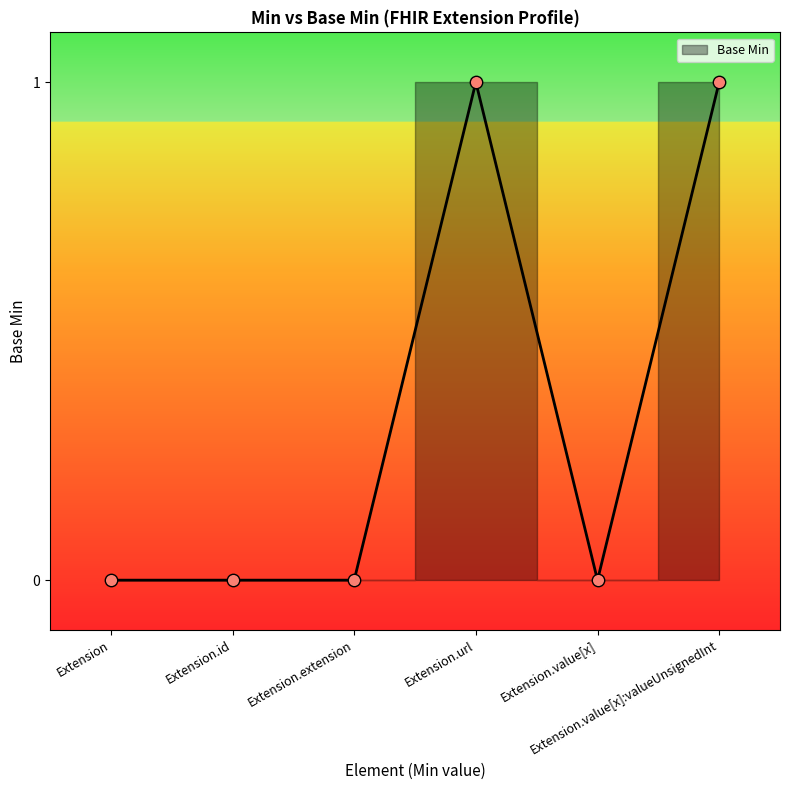

Which has a higher value, Extension.extension or Extension.value[x]?

Extension.extension